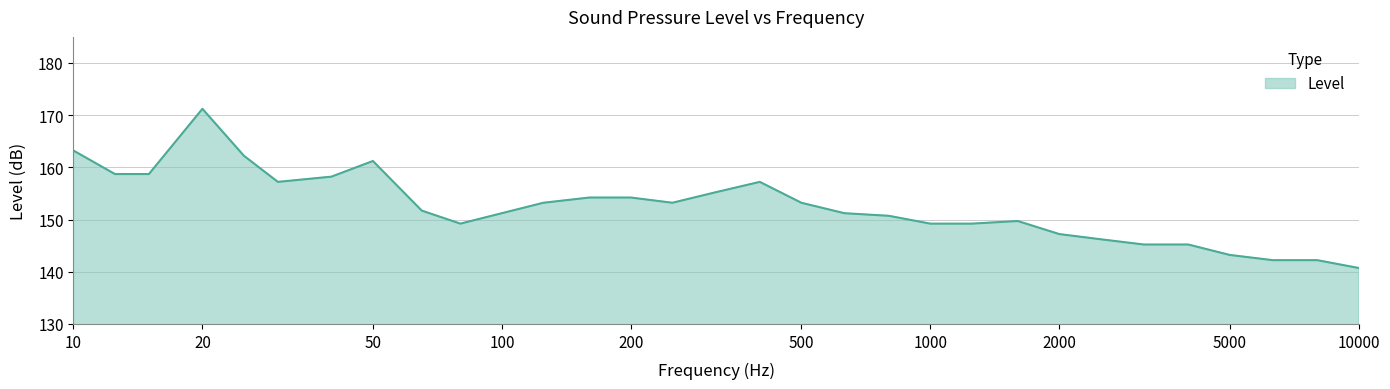

What is the smallest value displayed?

140.7